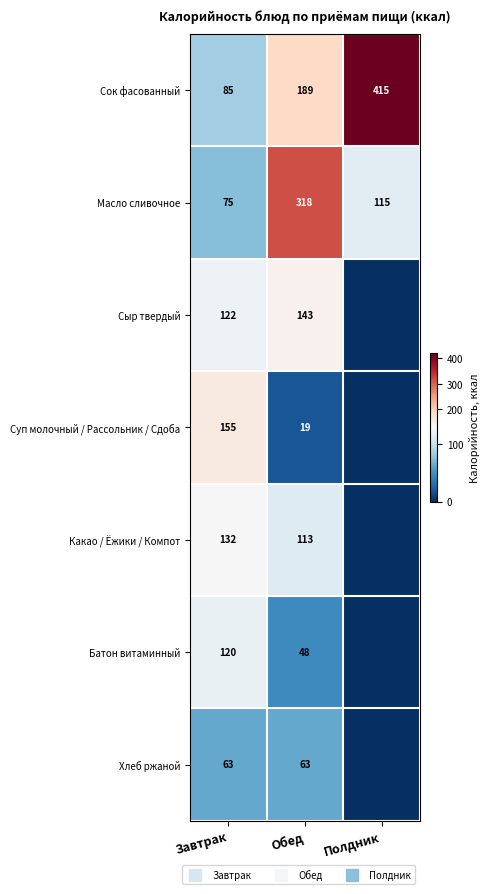

Which category has the highest value in the Батон витаминный series?

Завтрак